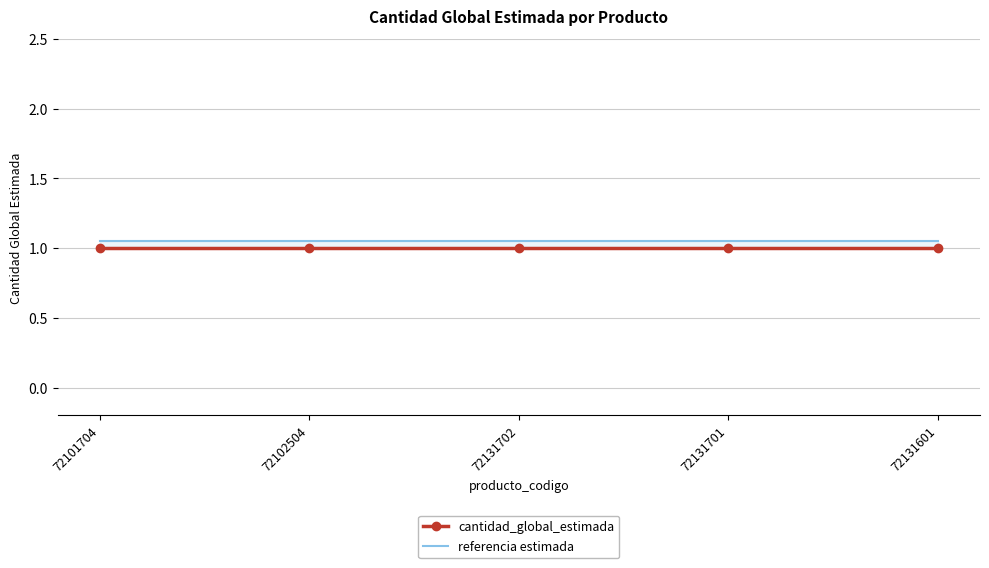

Reading right to left, what are all the values shown in this chart?

cantidad_global_estimada: 72131601=1.0	72131701=1.0	72131702=1.0	72102504=1.0	72101704=1.0
referencia estimada: 72131601=1.1	72131701=1.1	72131702=1.1	72102504=1.1	72101704=1.1